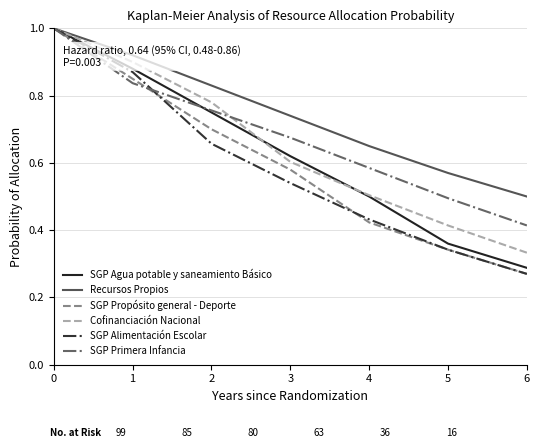

What is the sum of all SGP Alimentación Escolar values?

4.1